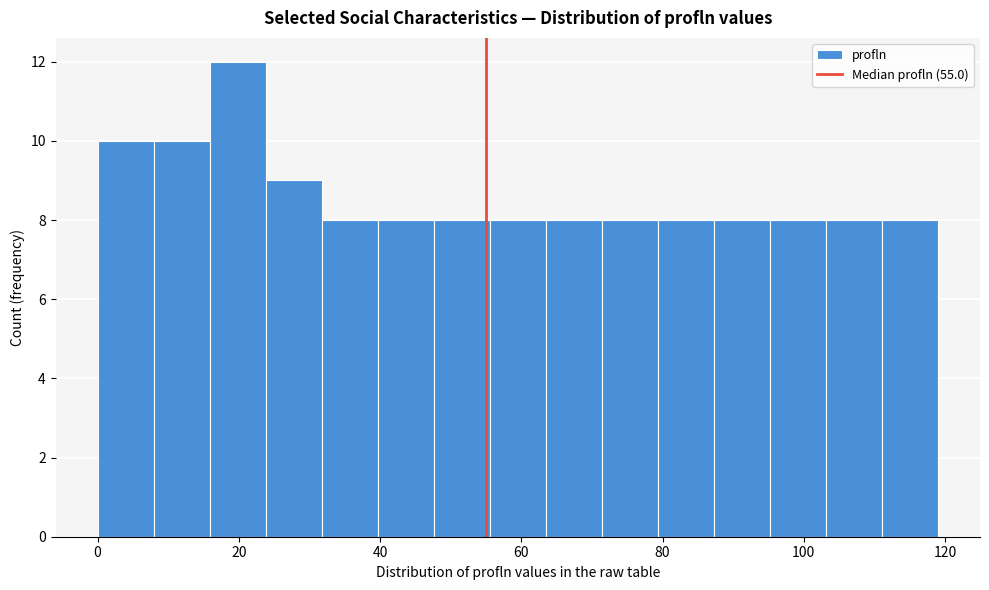

Around what value on the x-axis is the tallest bar? Give the approximate position of its centre, as read against the axis.

20